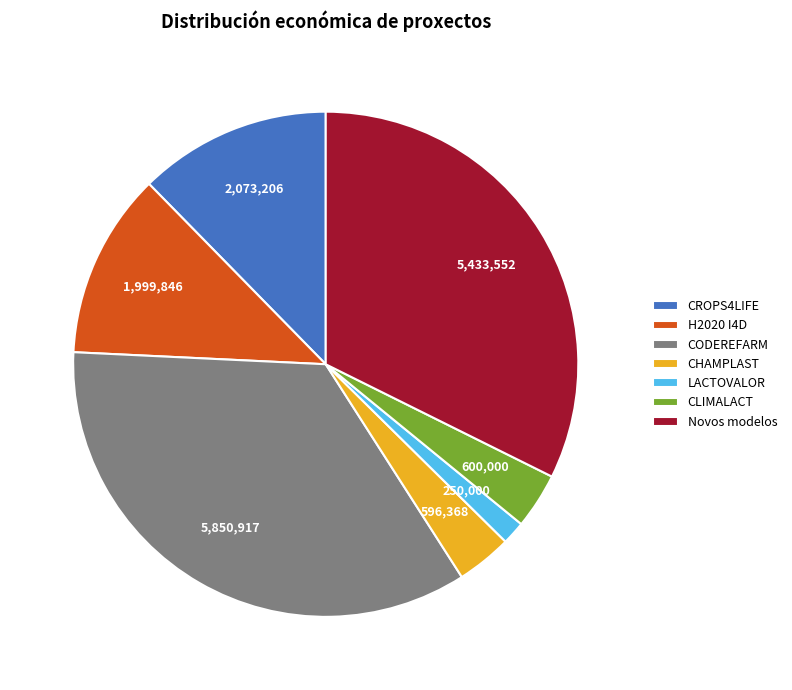

What is the ratio of the value at CLIMALACT to the value at H2020 I4D?

0.3